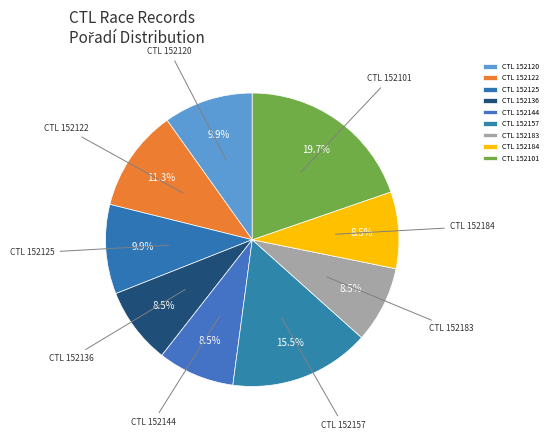

What is the largest slice in the pie chart?

CTL 152101